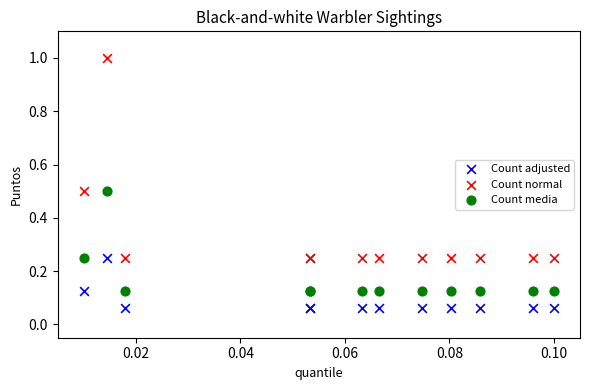

Which series reaches the maximum Y coordinate?

Count normal